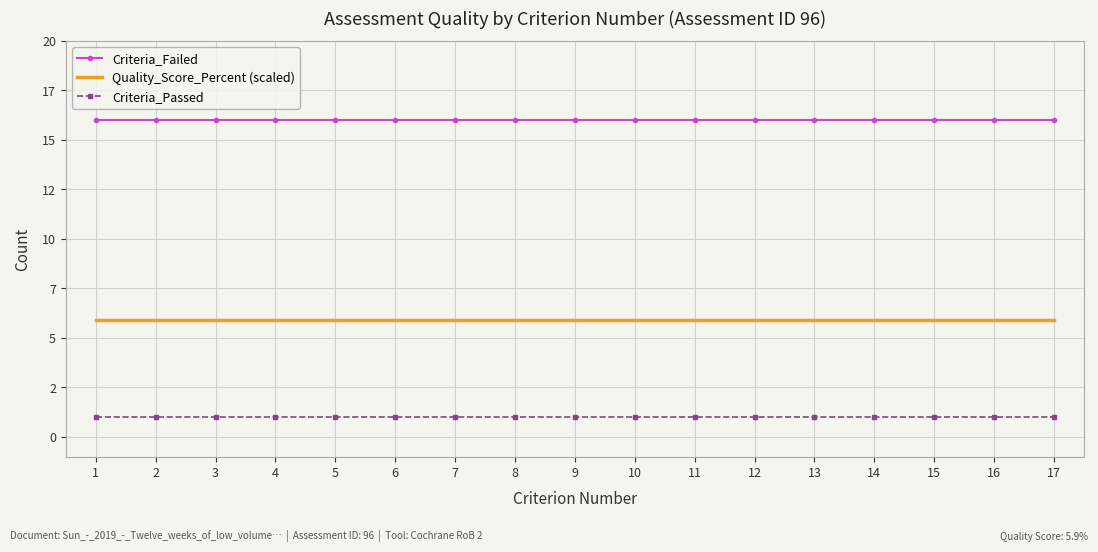

True or false: Quality_Score_Percent (scaled) and Criteria_Failed intersect in this chart.

False